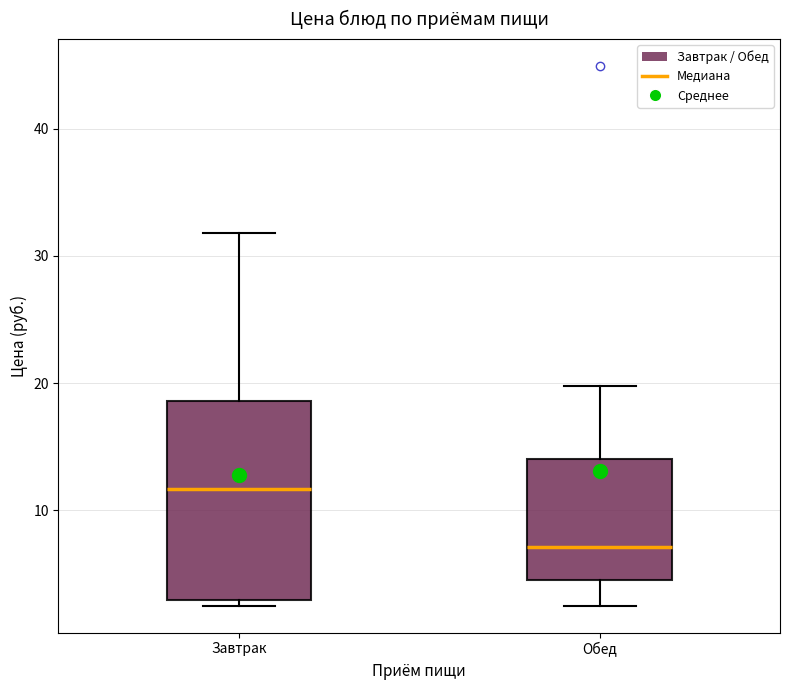

Where is the upper edge of the box for Обед on the y-axis? The values are not printed on the chart, so give them approximately, as read against the axis.

14